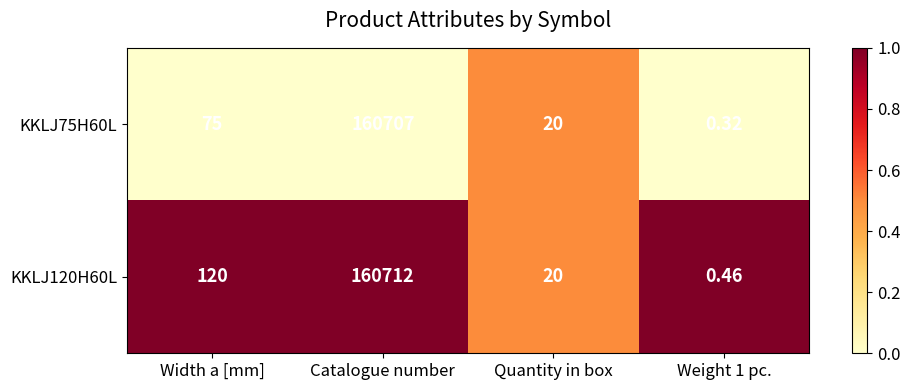

Which series has the largest range (max minus min)?

KKLJ120H60L